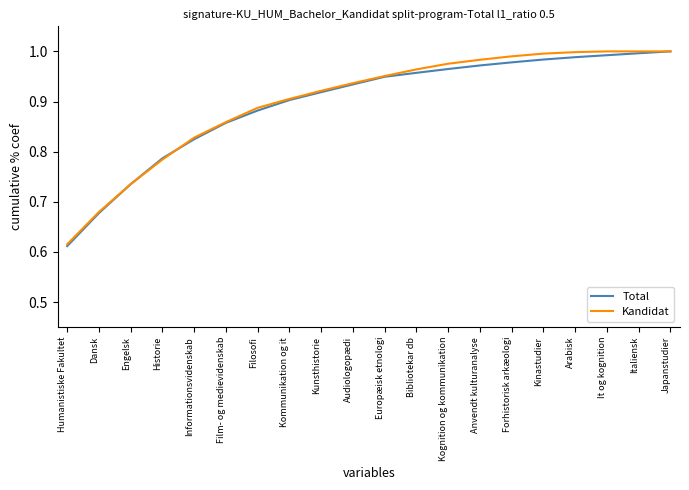

What is the difference between the Kandidat values at Humanistiske Fakultet and Informationsvidenskab?

0.2